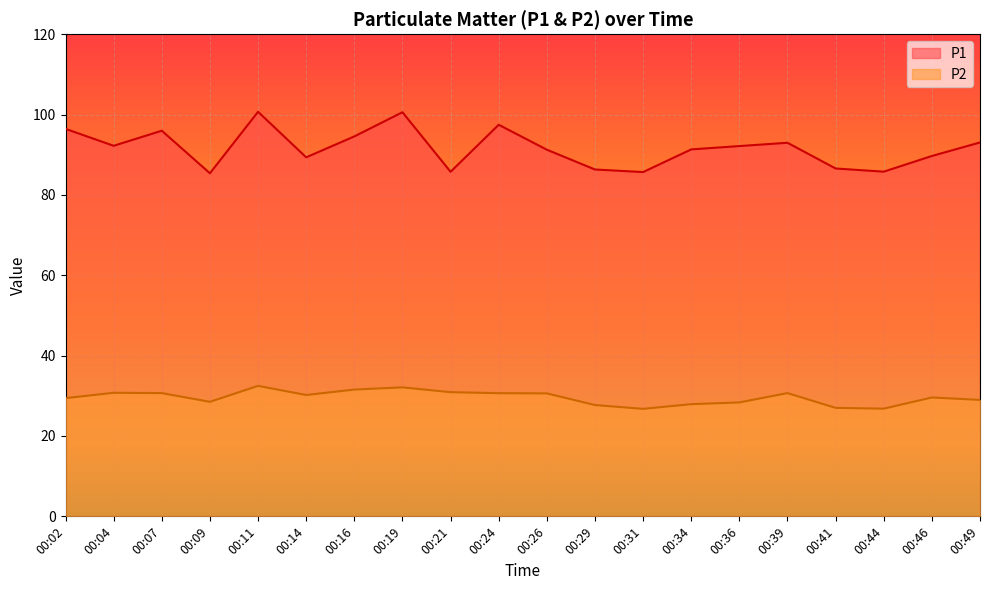

What are all the series names shown in the legend?

P1, P2